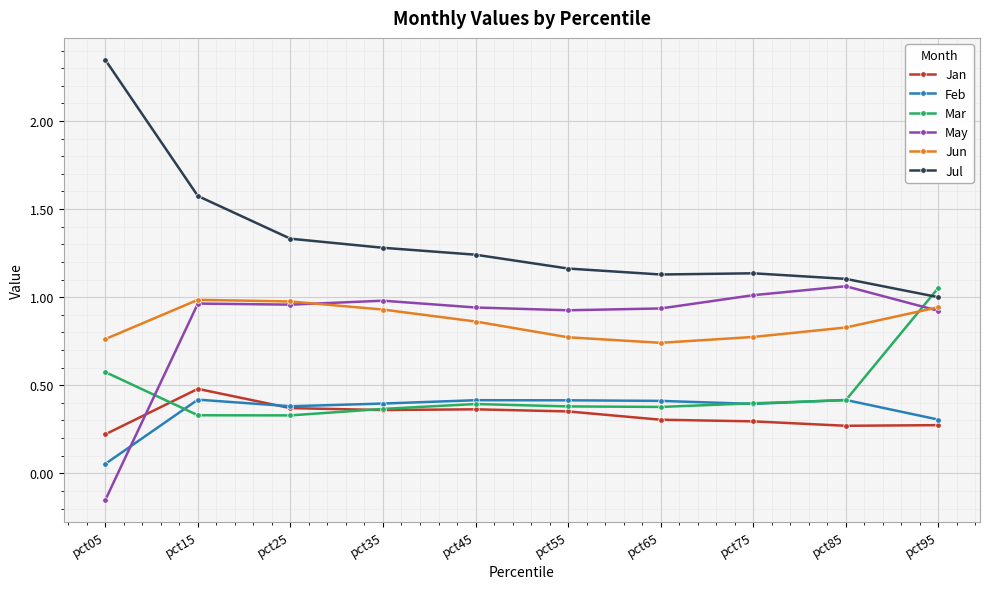

Which category has the highest value in the Mar series?

pct95